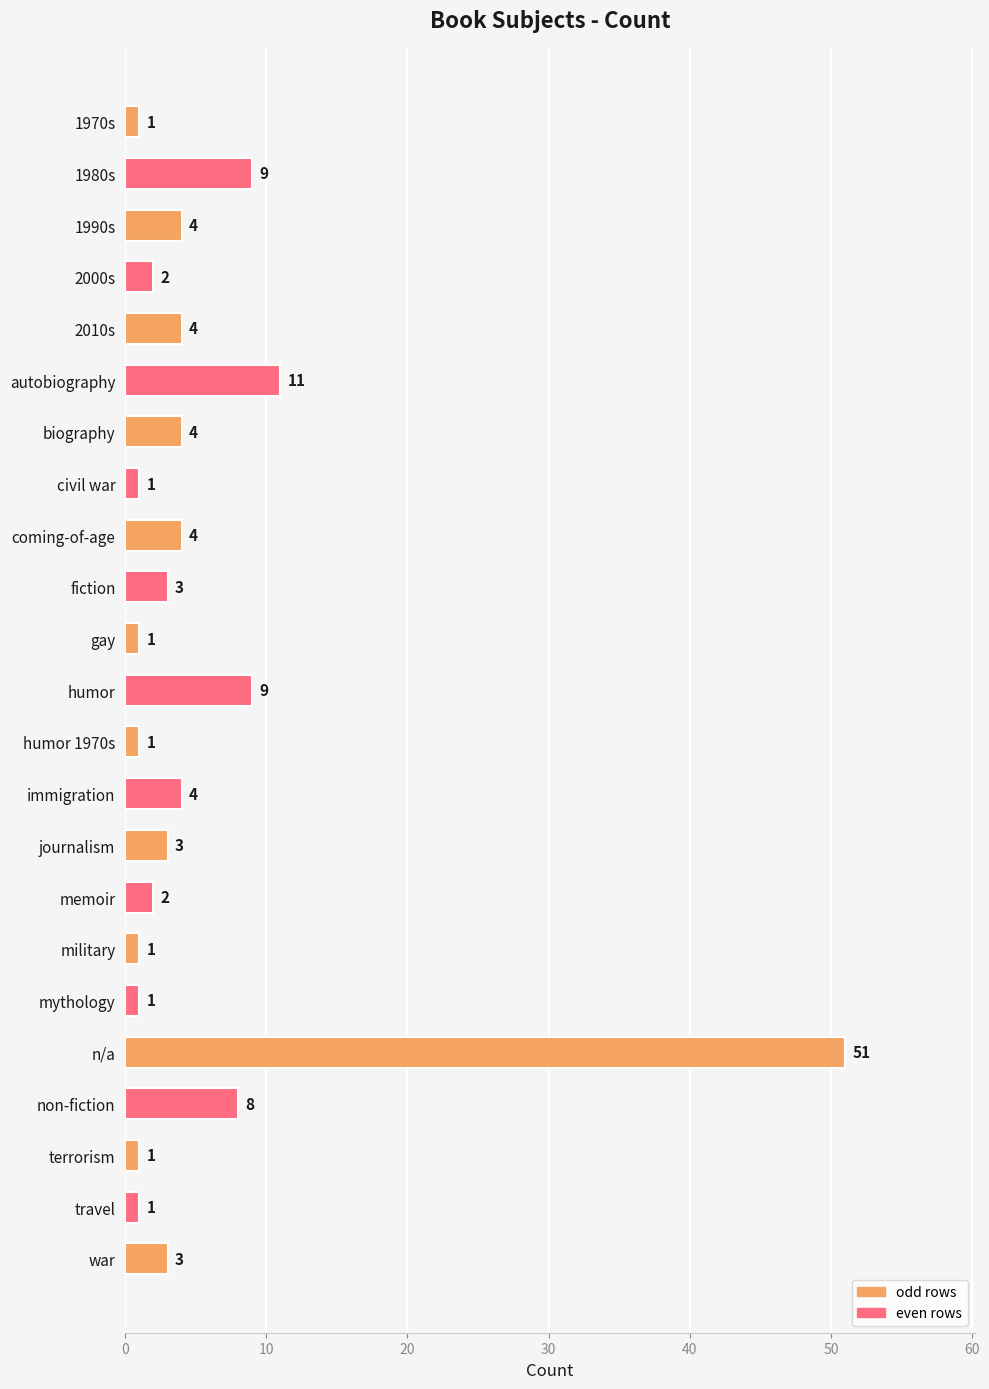

How many distinct data groups are displayed?

1